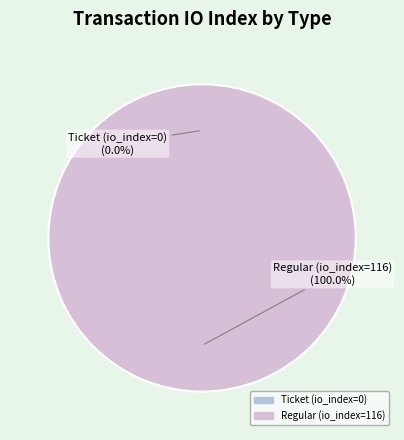

How much of the chart is everything except Ticket (io_index=0)?

100.0%